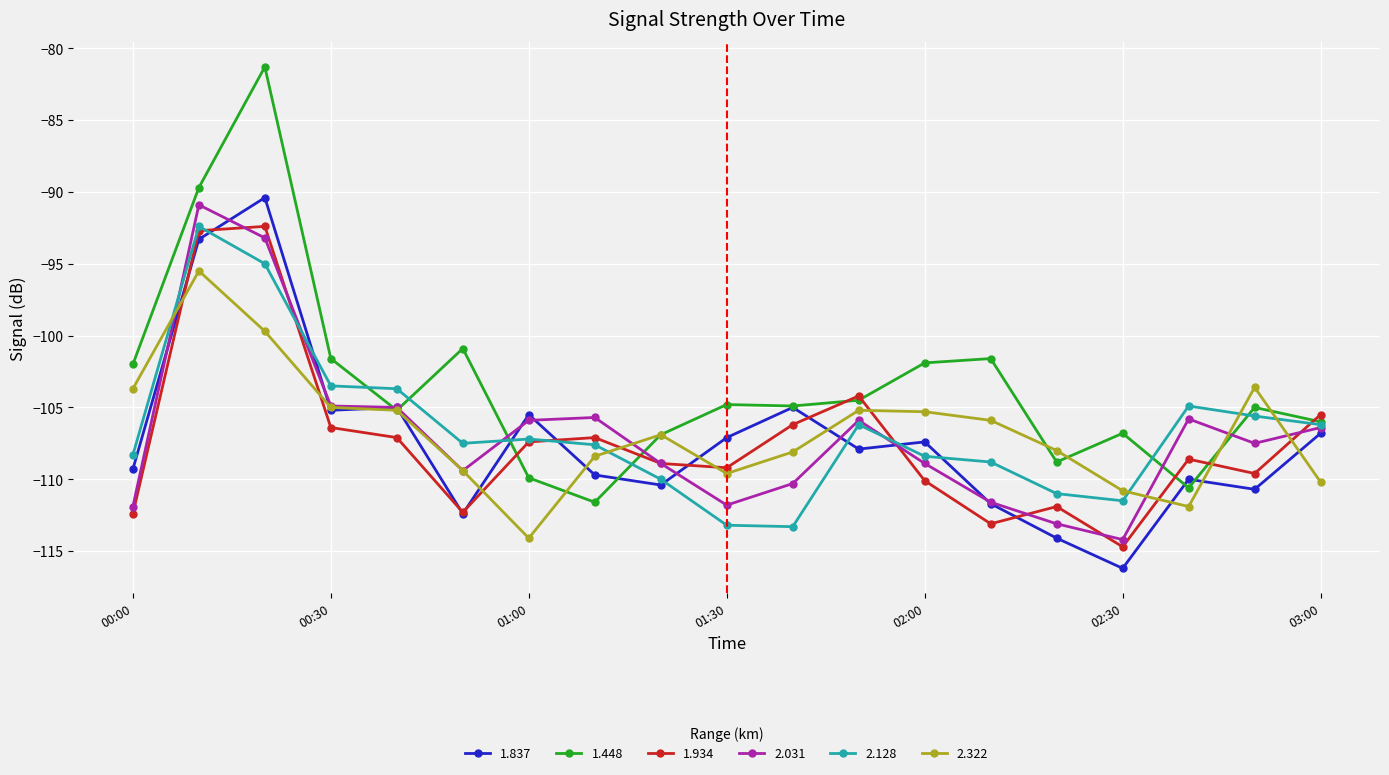

What is the value of the 2.128 point at the 3rd from the left?

-95.0